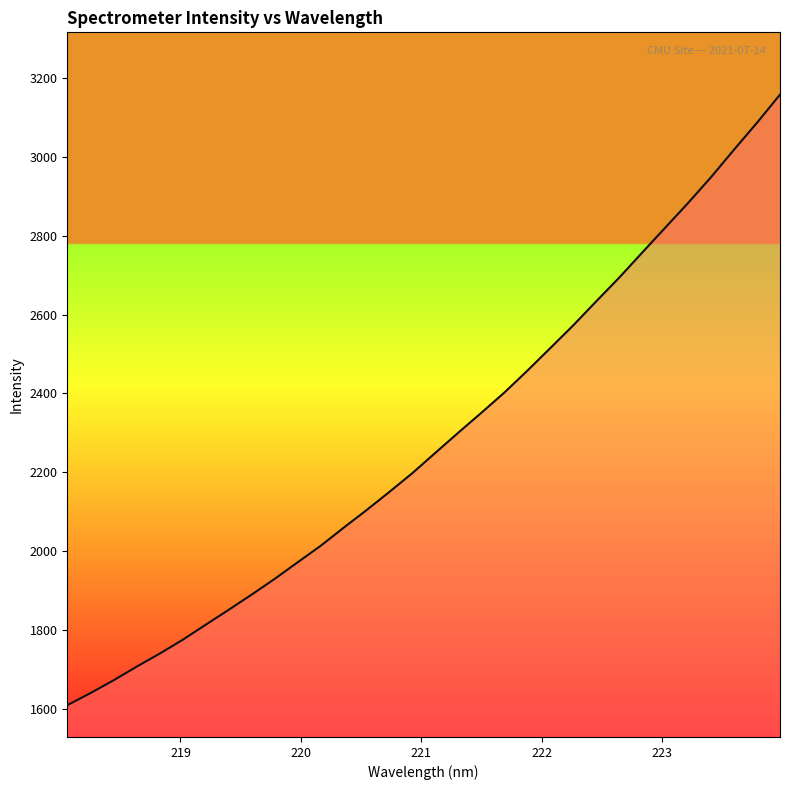

Reading left to right, transcribe all the data shown in this chart.

1609.6	1640.1	1672.3	1706.9	1739.9	1774.9	1813.1	1851.0	1889.5	1929.4	1971.5	2013.2	2059.1	2103.9	2150.3	2198.0	2249.5	2300.7	2350.9	2402.1	2457.7	2515.0	2572.8	2633.6	2693.7	2757.1	2820.0	2882.9	2948.5	3018.1	3086.4	3157.6